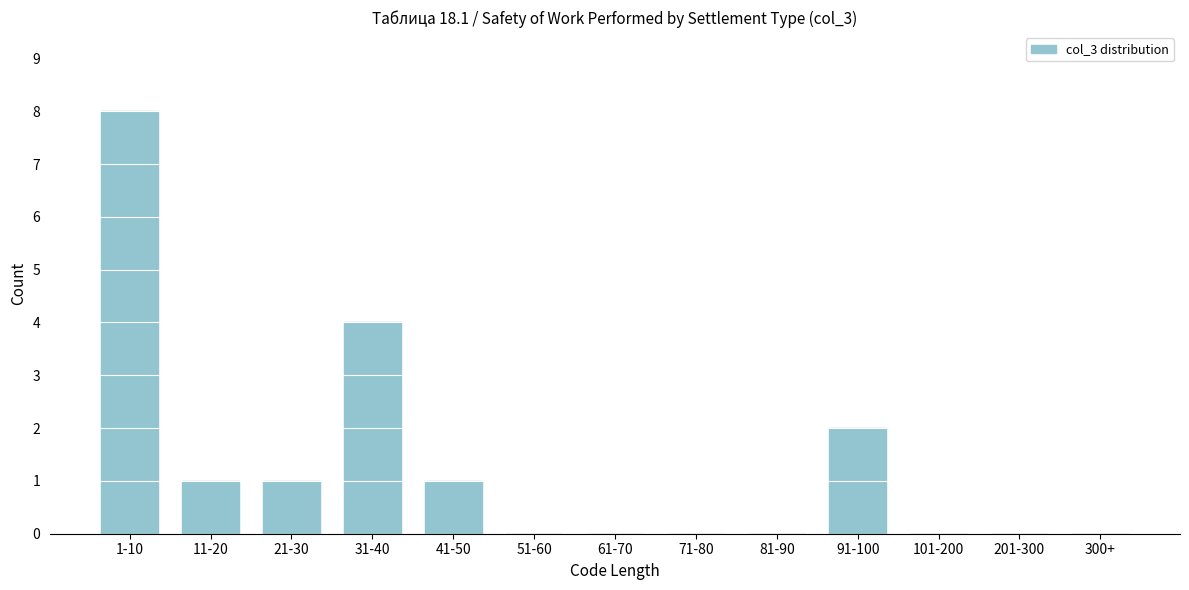

Reading right to left, transcribe all the data shown in this chart.

300+=0	201-300=0	101-200=0	91-100=2	81-90=0	71-80=0	61-70=0	51-60=0	41-50=1	31-40=4	21-30=1	11-20=1	1-10=8